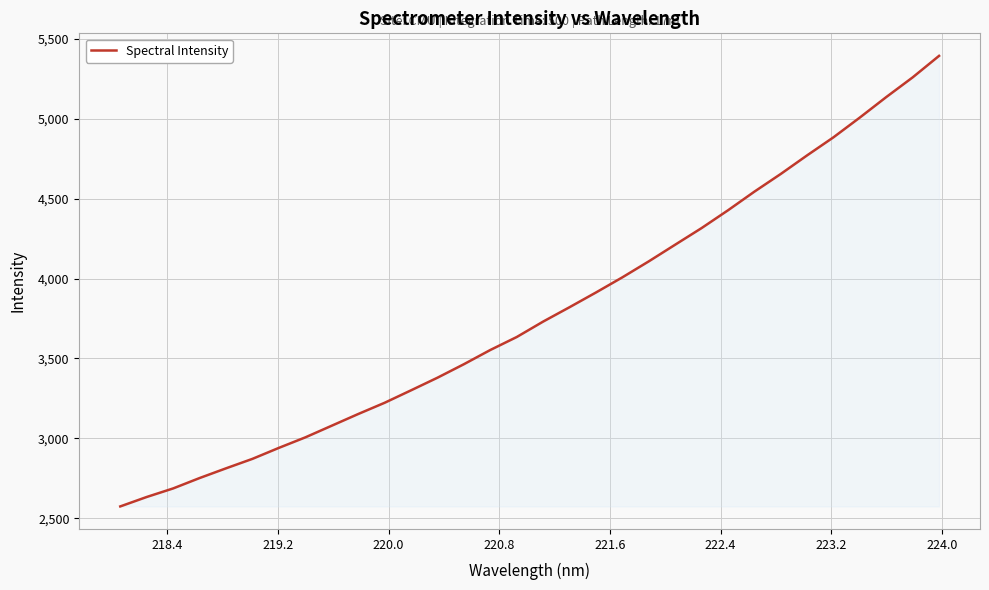

What is the minimum value shown in the chart?

2573.4